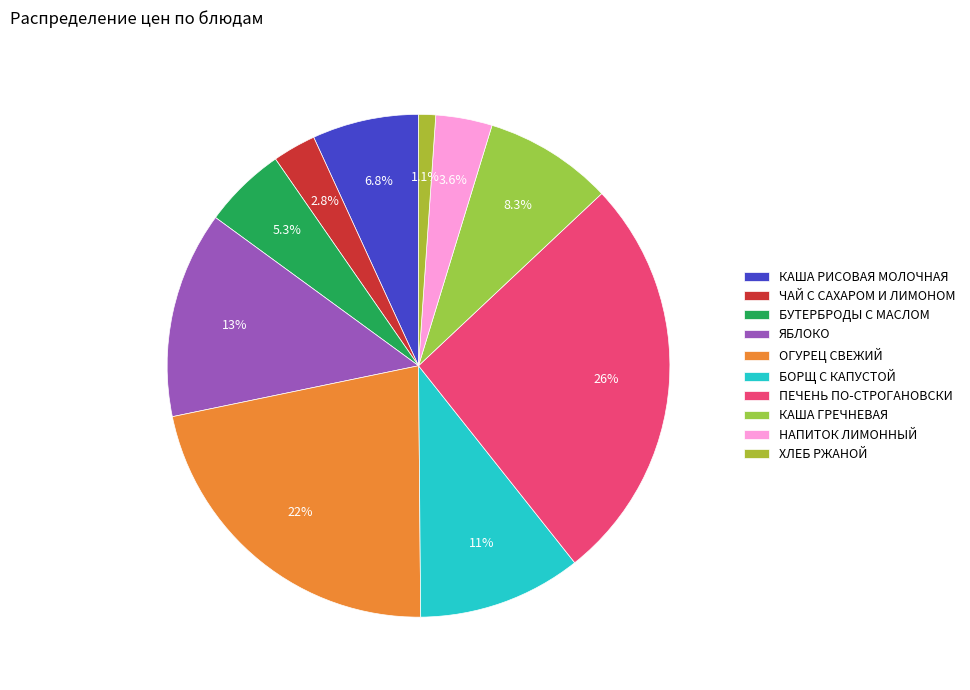

The ПЕЧЕНЬ ПО-СТРОГАНОВСКИ slice represents 26% of the pie. True or false?

True